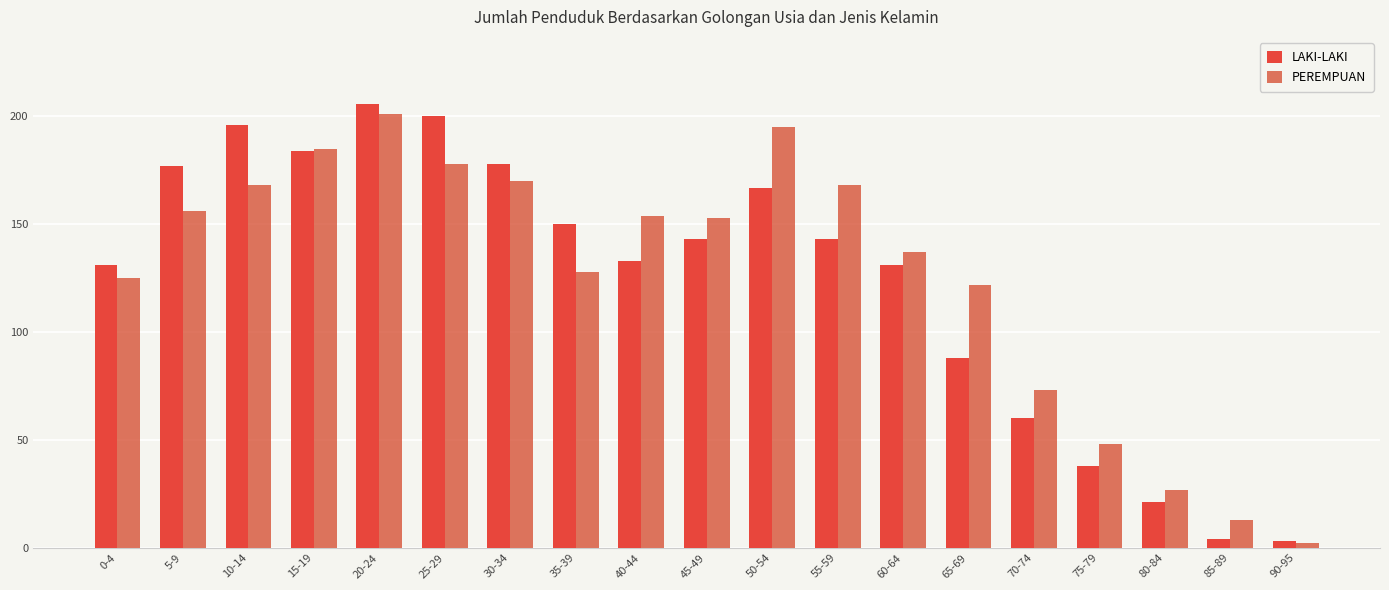

Reading right to left, transcribe all the data shown in this chart.

LAKI-LAKI: 90-95=3	85-89=4	80-84=21	75-79=38	70-74=60	65-69=88	60-64=131	55-59=143	50-54=167	45-49=143	40-44=133	35-39=150	30-34=178	25-29=200	20-24=206	15-19=184	10-14=196	5-9=177	0-4=131
PEREMPUAN: 90-95=2	85-89=13	80-84=27	75-79=48	70-74=73	65-69=122	60-64=137	55-59=168	50-54=195	45-49=153	40-44=154	35-39=128	30-34=170	25-29=178	20-24=201	15-19=185	10-14=168	5-9=156	0-4=125